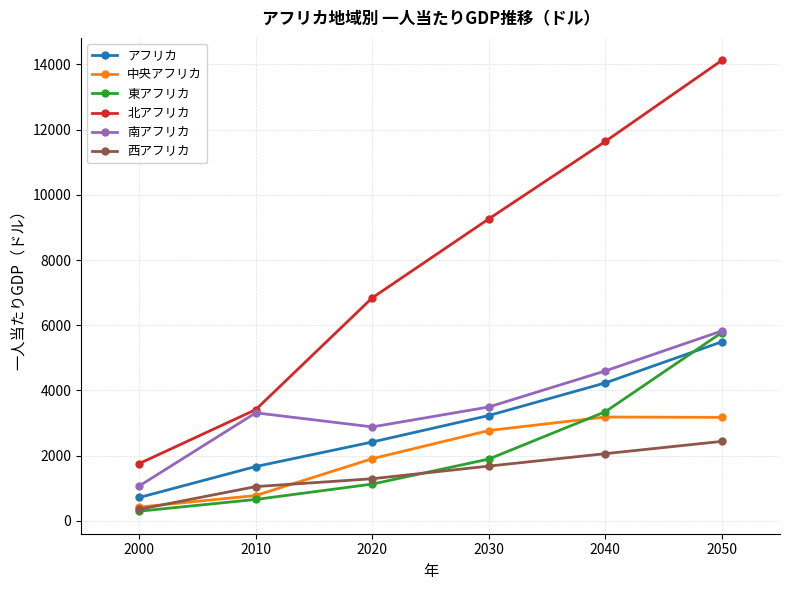

At which category is the sum across all series the highest?

2050